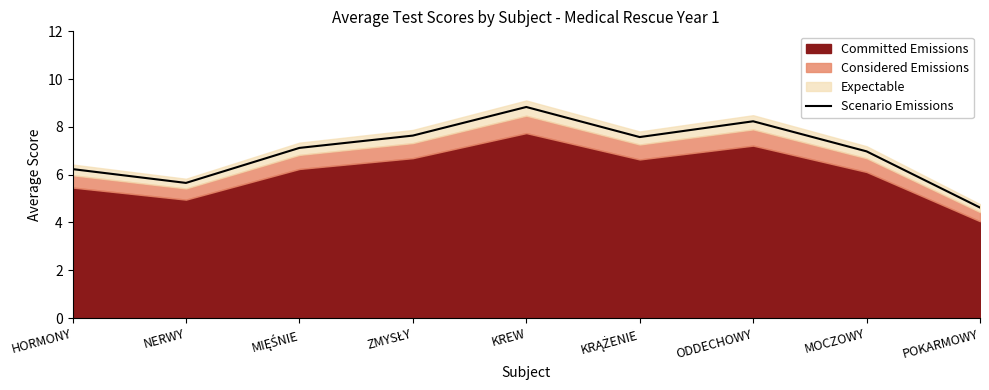

At which category does the data reach its first local peak?

KREW